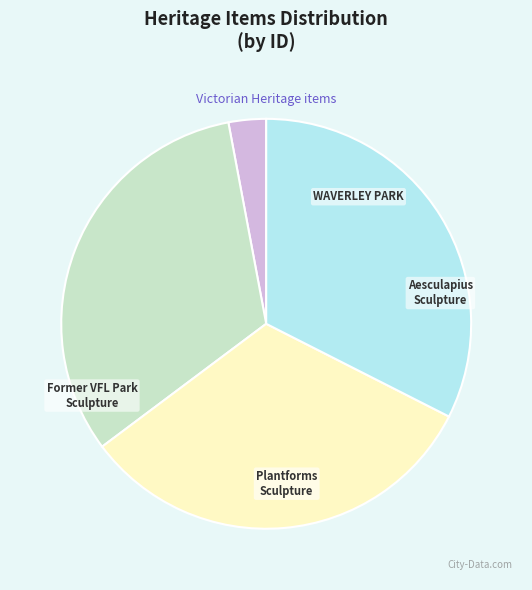

Does any single category account for the majority?

No